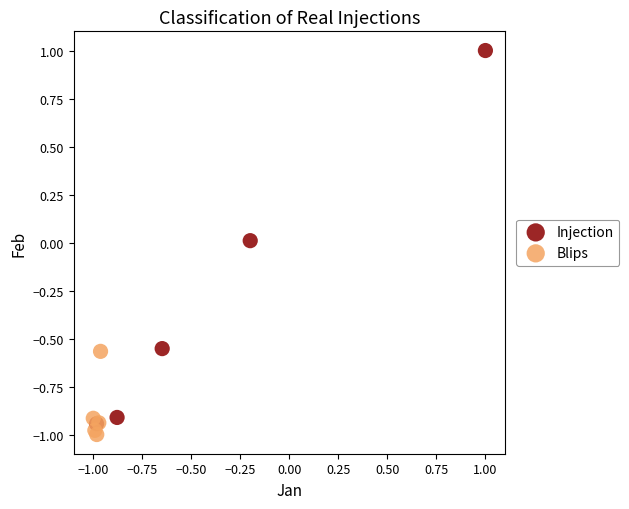

Which series contains the highest Y value?

Injection